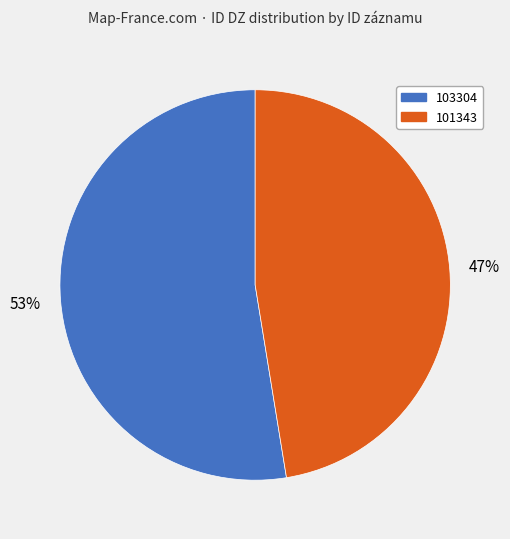

Rank the categories by value from highest to lowest.

103304, 101343